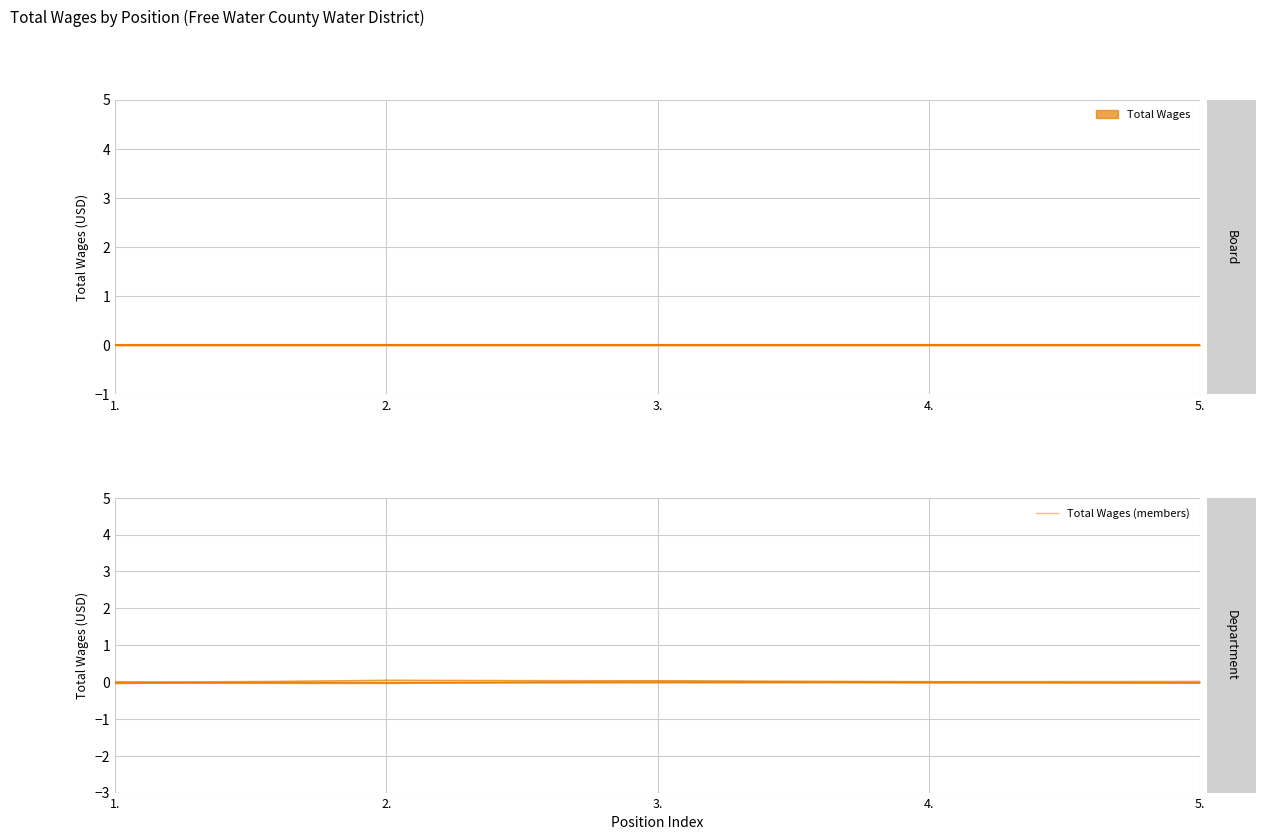

How many negative values are there?

2